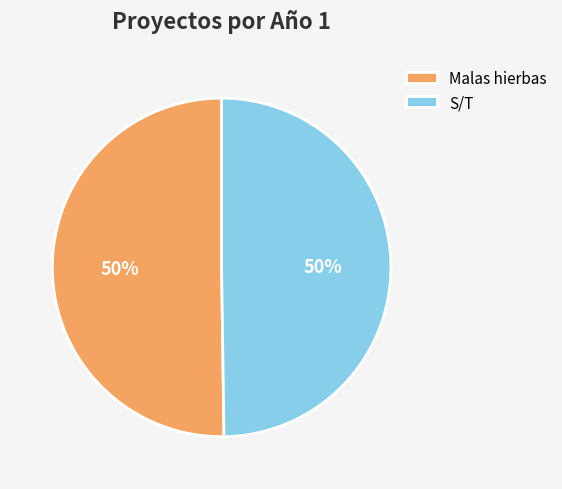

What is the ratio of the value at Malas hierbas to the value at S/T?

1.0